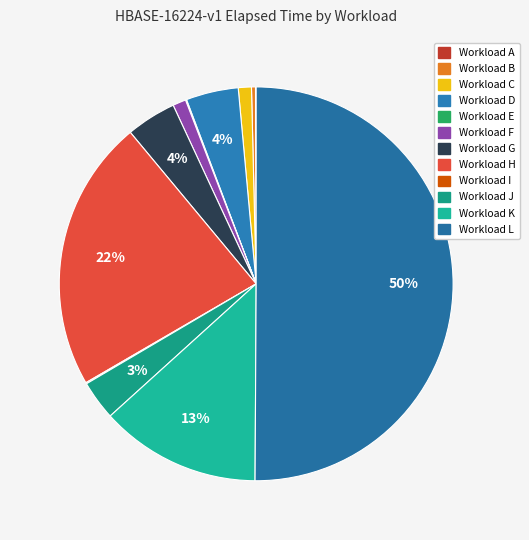

Which slice is the largest?

Workload L